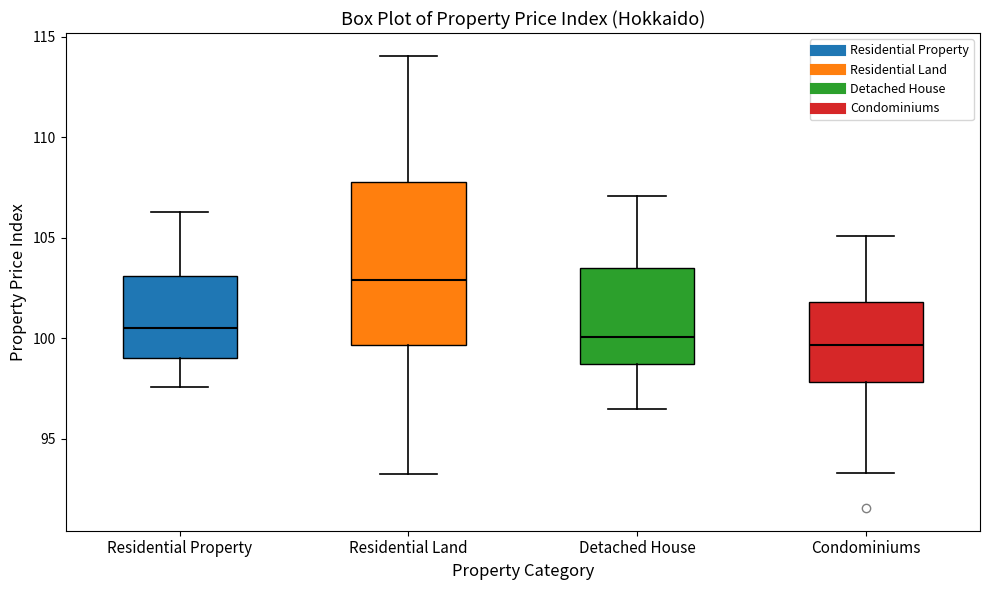

Reading left to right, transcribe this box plot: for each box, give where its median line is, the range the box spans, and where its two whiskers end, as read against the y-axis. The values are not printed on the chart, so give them approximately, as read against the axis.

Residential Property: median 100.5, box 99.0 to 103.0, whiskers 97.5 to 106.5
Residential Land: median 103.0, box 99.5 to 108.0, whiskers 93.5 to 114.0
Detached House: median 100.0, box 98.5 to 103.5, whiskers 96.5 to 107.0
Condominiums: median 99.5, box 98.0 to 102.0, whiskers 93.5 to 105.0